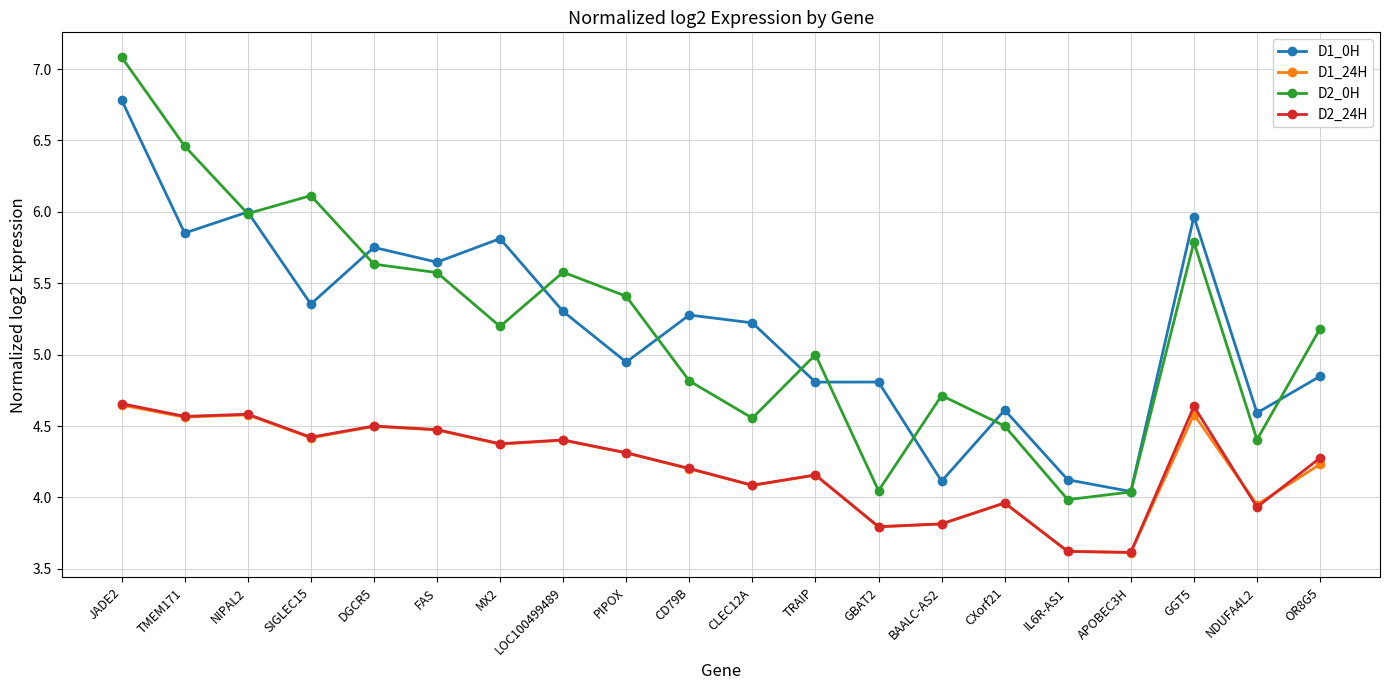

What is the smallest value displayed?

3.6